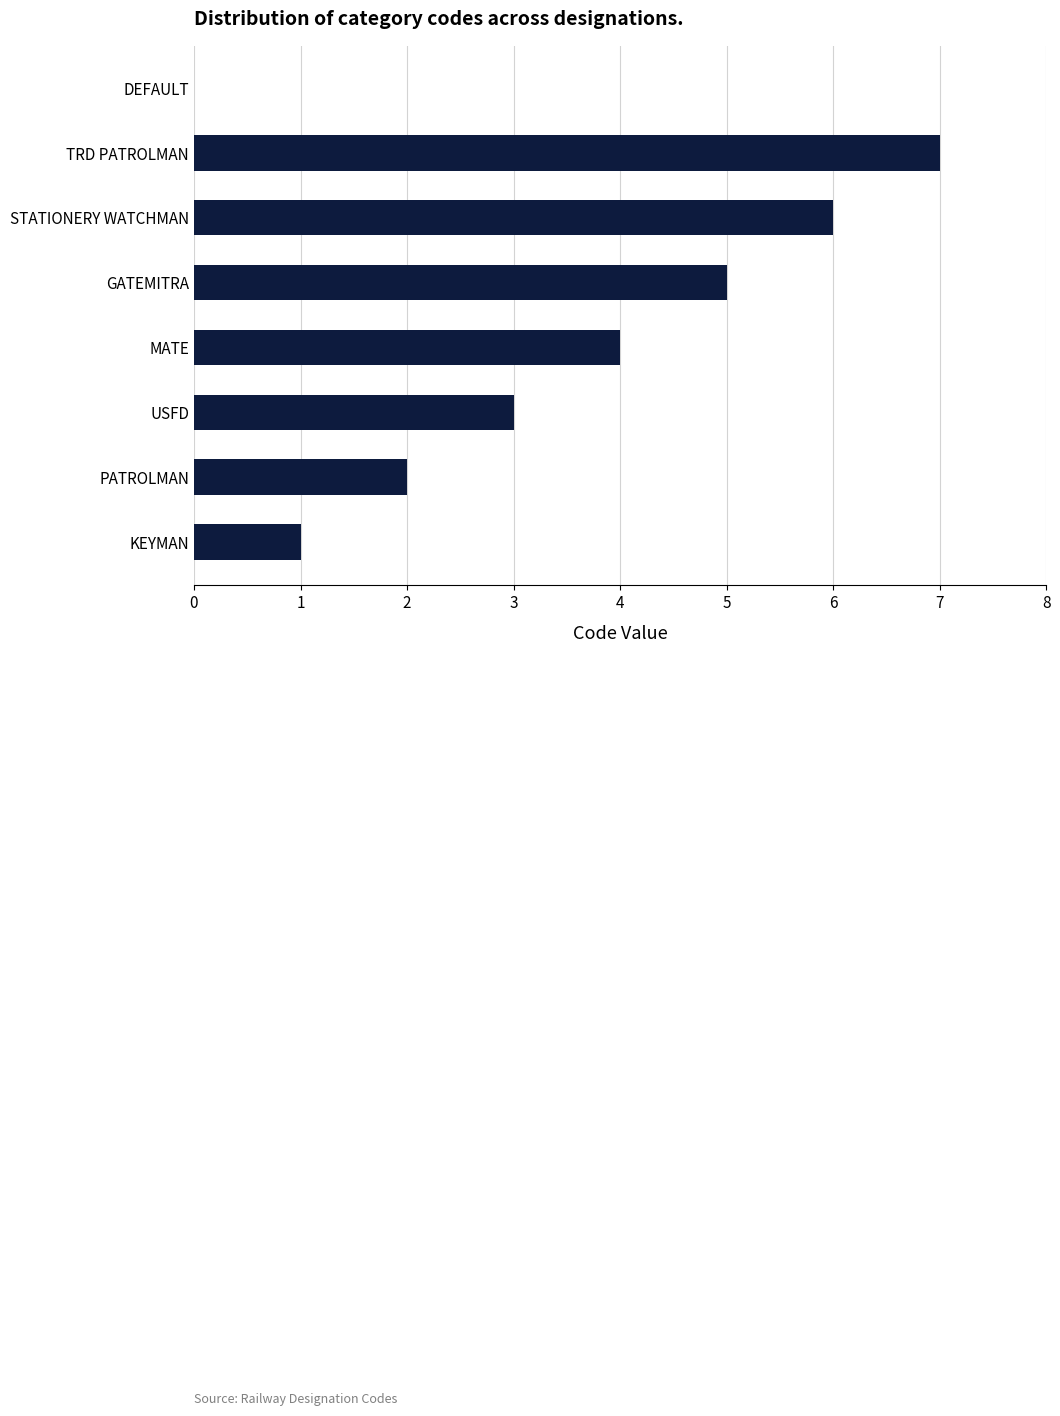

Are the bars grouped side by side (vs. stacked)?

No